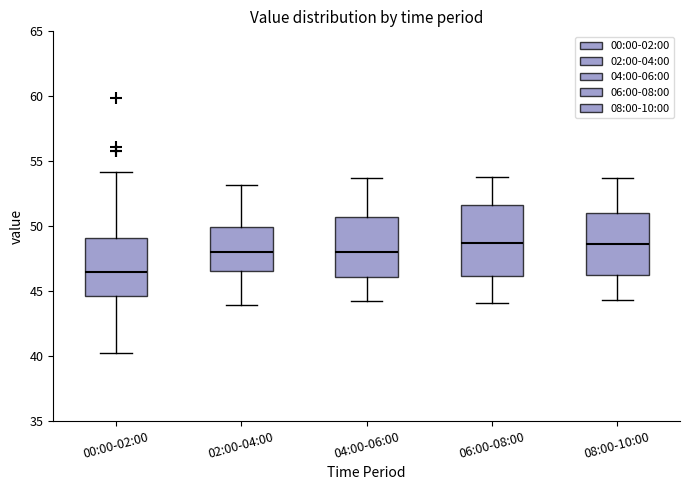

Reading left to right, read every box against the y-axis: the position of its median line, the range the box covers, and the ends of its whiskers. The values are not printed on the chart, so give them approximately, as read against the axis.

00:00-02:00: median 46.5, box 44.5 to 49.0, whiskers 40.0 to 54.0
02:00-04:00: median 48.0, box 46.5 to 50.0, whiskers 44.0 to 53.0
04:00-06:00: median 48.0, box 46.0 to 50.5, whiskers 44.0 to 53.5
06:00-08:00: median 48.5, box 46.0 to 51.5, whiskers 44.0 to 54.0
08:00-10:00: median 48.5, box 46.5 to 51.0, whiskers 44.5 to 53.5